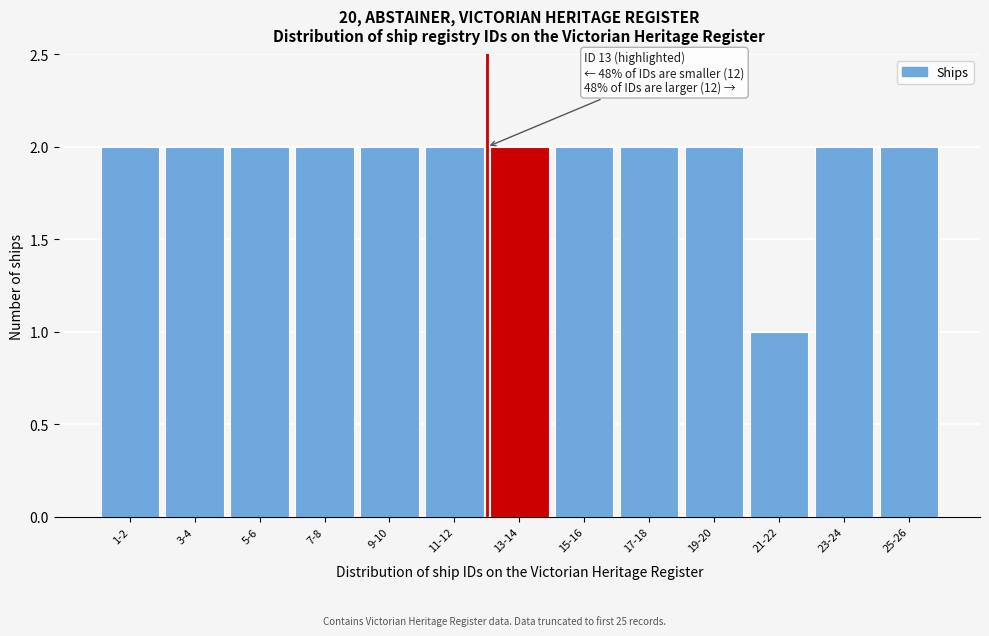

Reading left to right, transcribe all the data shown in this chart.

2	2	2	2	2	2	2	2	2	2	1	2	2